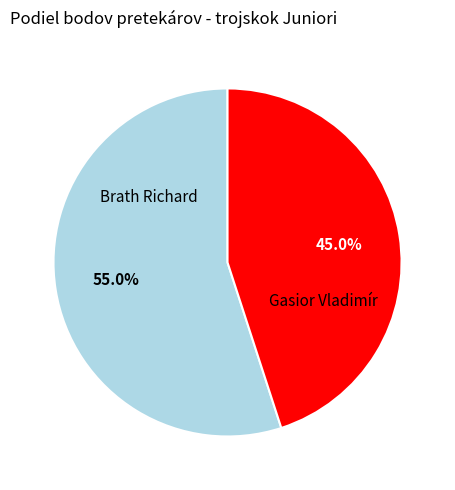

To the nearest percent, what is the average slice percentage?

50%